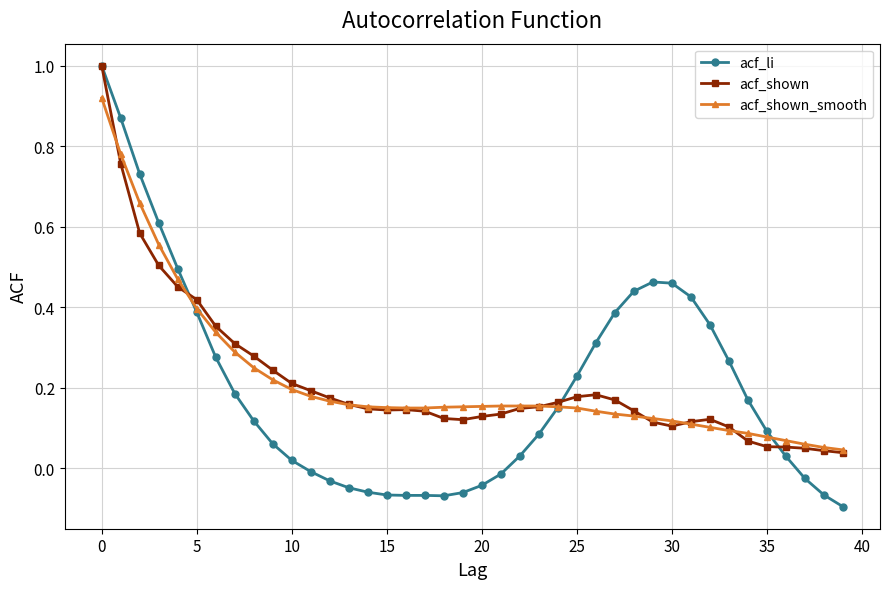

Which series has the largest range (max minus min)?

acf_li